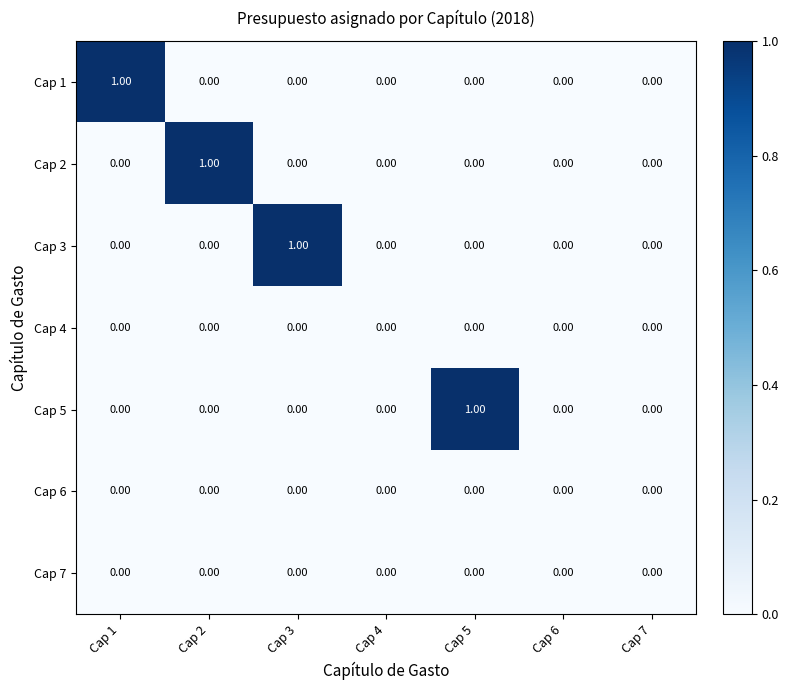

Which series has the largest range (max minus min)?

Cap 1